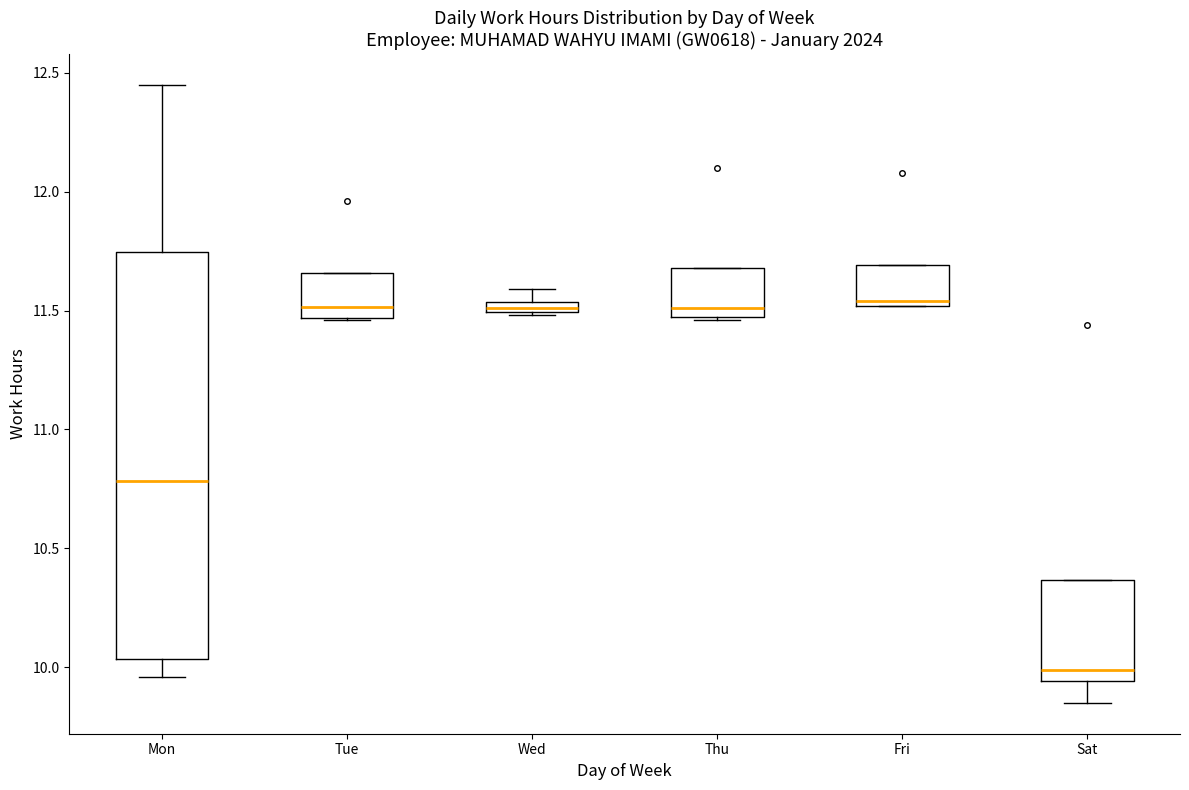

Where does the upper whisker of the box for Mon end on the y-axis? The values are not printed on the chart, so give them approximately, as read against the axis.

12.45